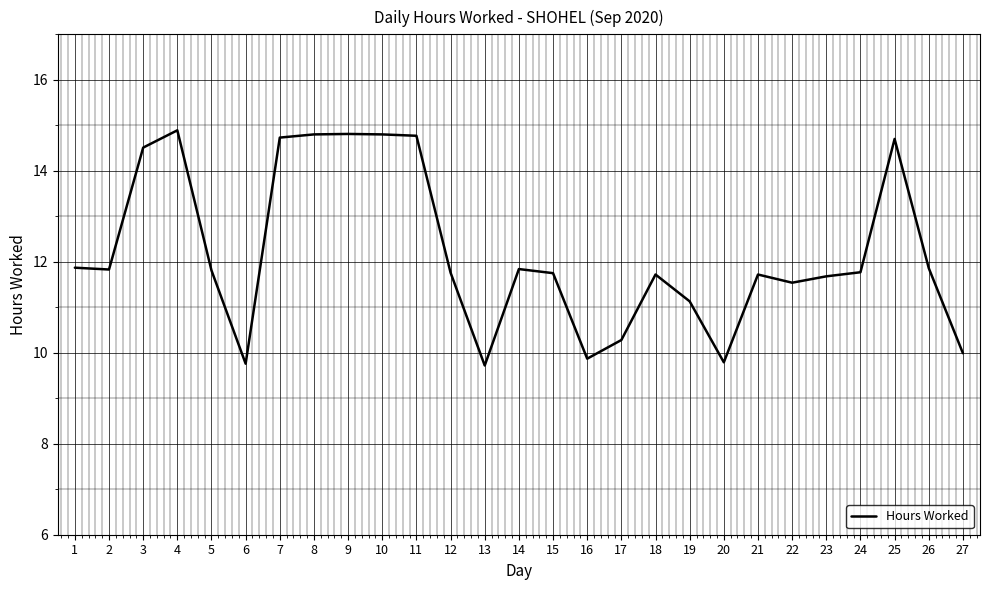

At which category does the data reach its first local peak?

4